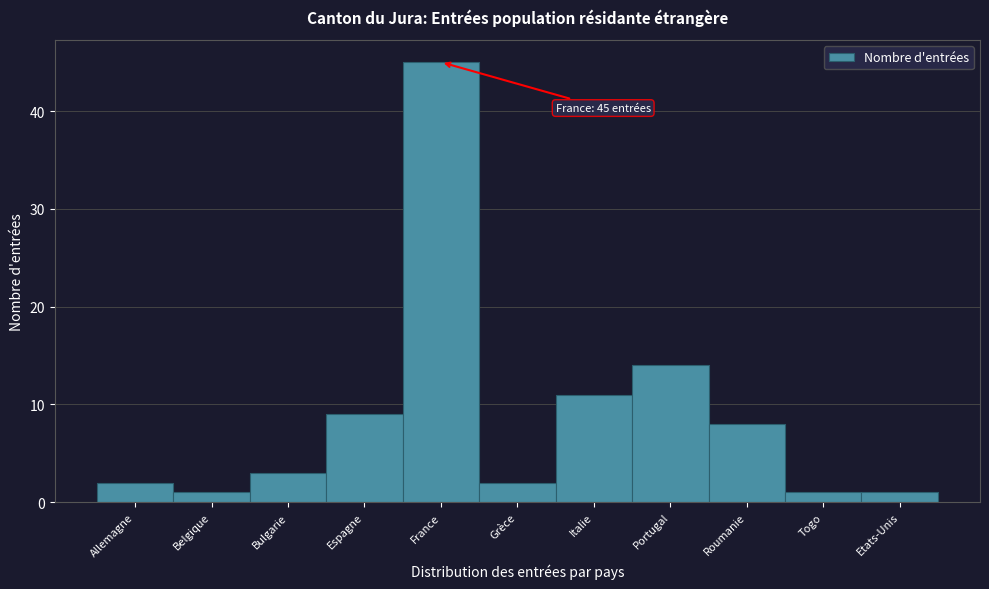

Reading left to right, extract all data points from this chart.

2	1	3	9	45	2	11	14	8	1	1